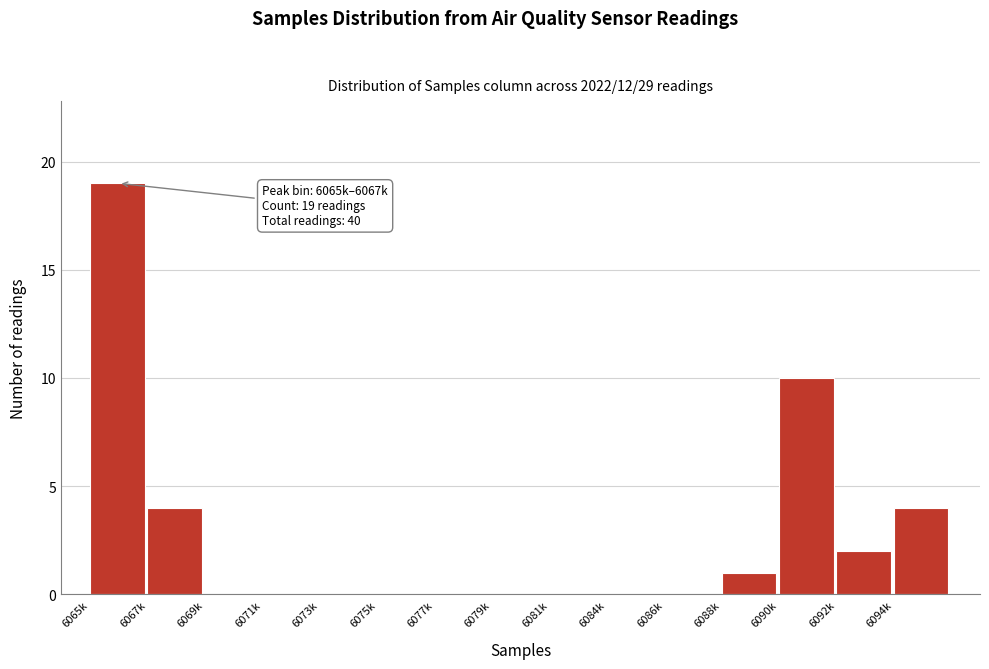

Reading left to right, list all the values displayed in this chart.

6065k=19	6067k=4	6069k=0	6071k=0	6073k=0	6075k=0	6077k=0	6079k=0	6081k=0	6084k=0	6086k=0	6088k=1	6090k=10	6092k=2	6094k=4